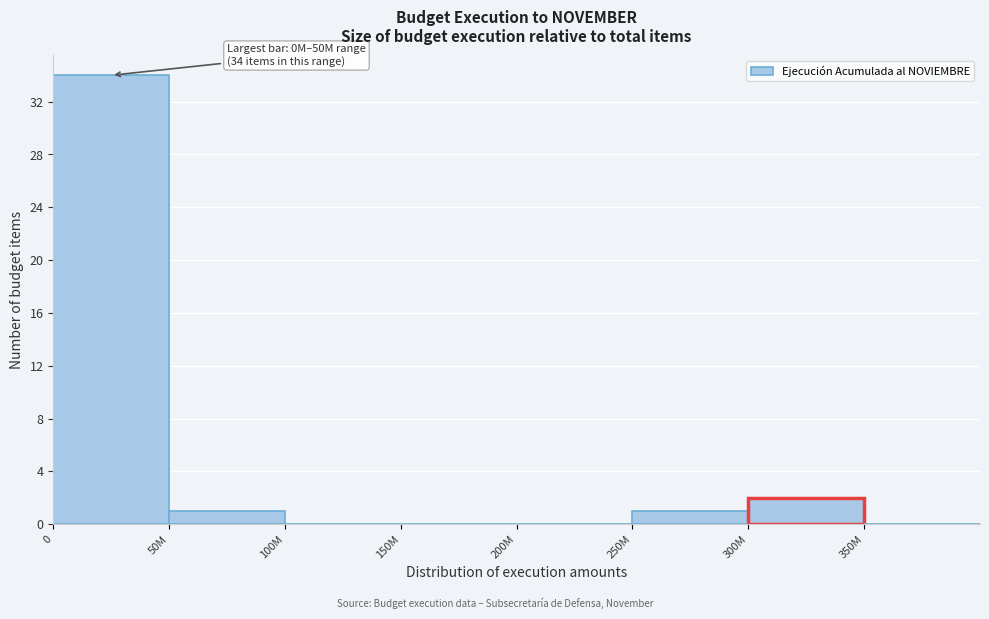

Reading left to right, what are all the values shown in this chart?

0=34	50M=1	100M=0	150M=0	200M=0	250M=1	300M=2	350M=0